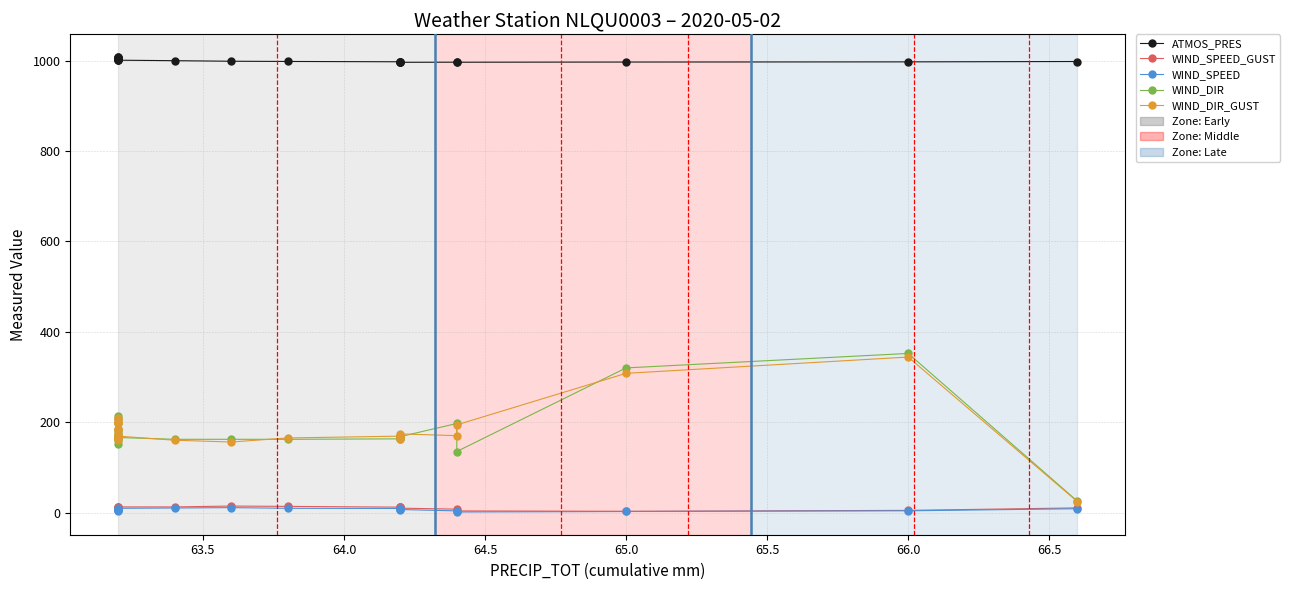

What is the maximum value shown in the chart?

1007.8